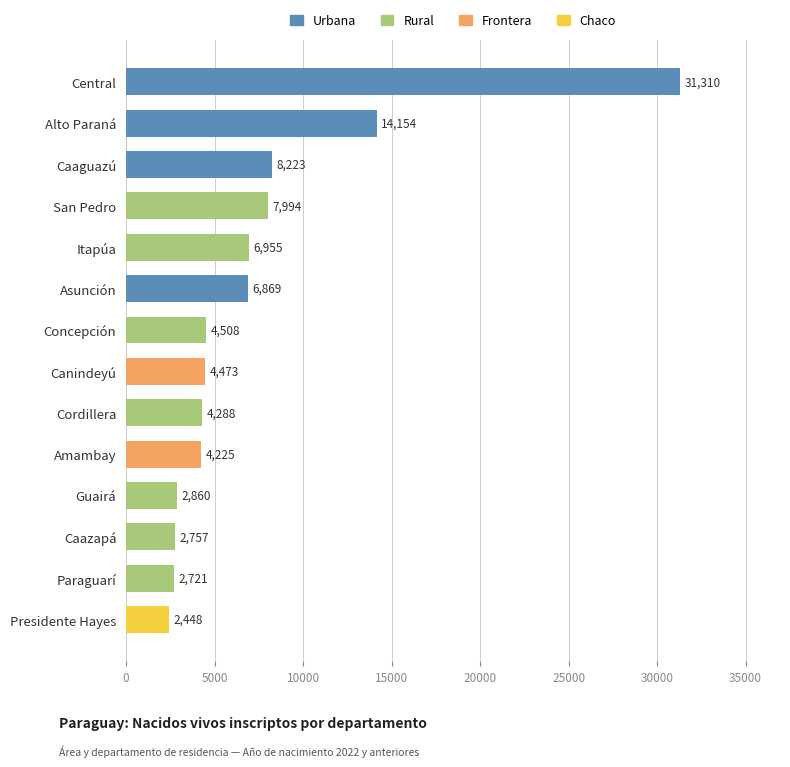

What is the label of the 1st bar from the bottom?

Presidente Hayes